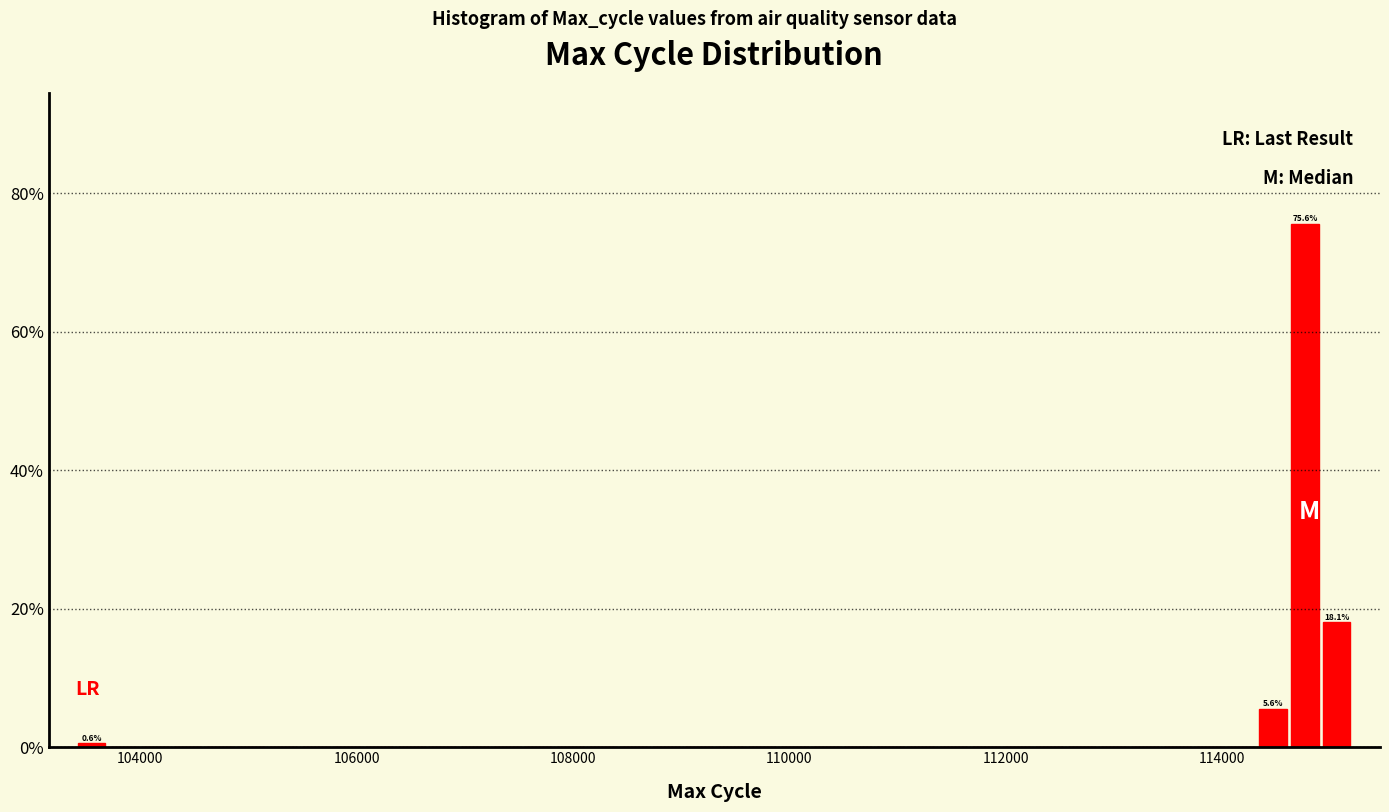

Read against the x-axis, roughly where is the centre of the tallest bar?

114800